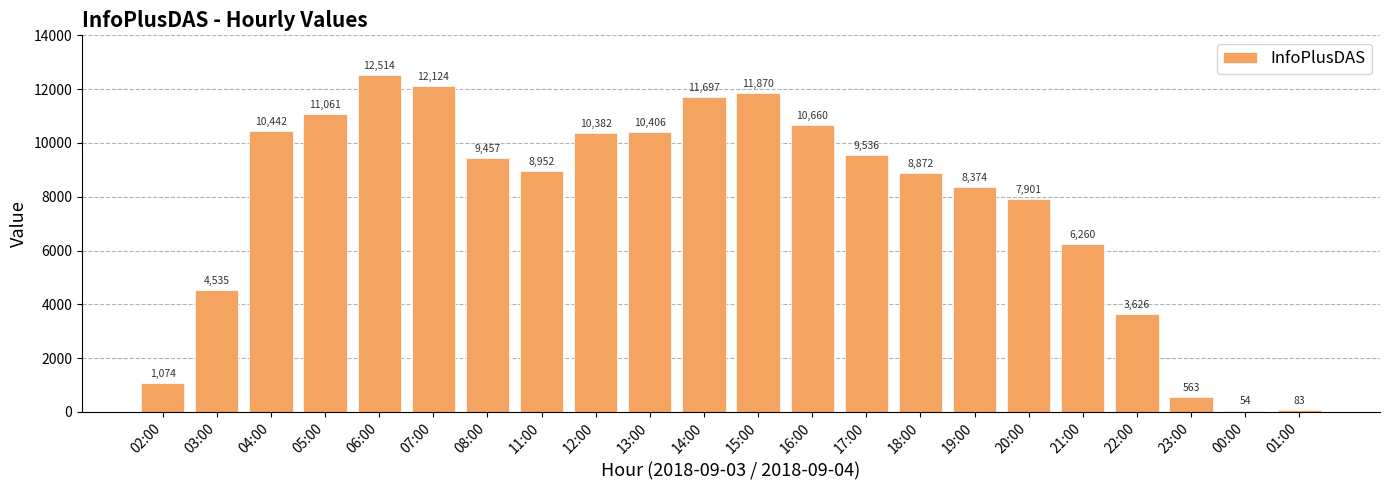

Reading left to right, list all the values displayed in this chart.

1074	4535	10442	11061	12514	12124	9457	8952	10382	10406	11697	11870	10660	9536	8872	8374	7901	6260	3626	563	54	83